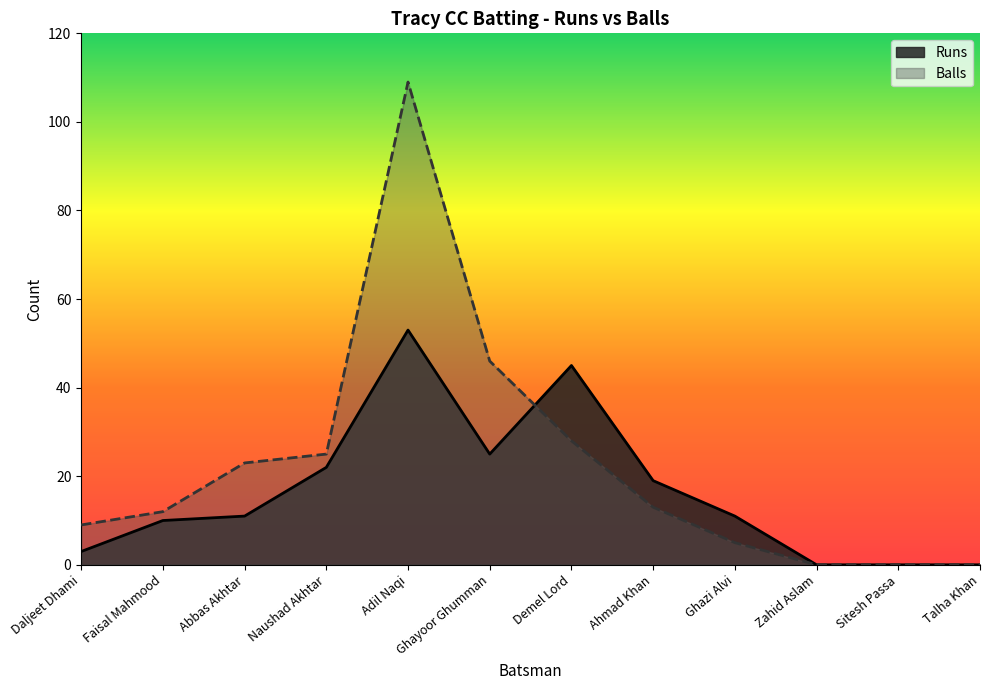

How many interior local peaks does the Runs series have?

2